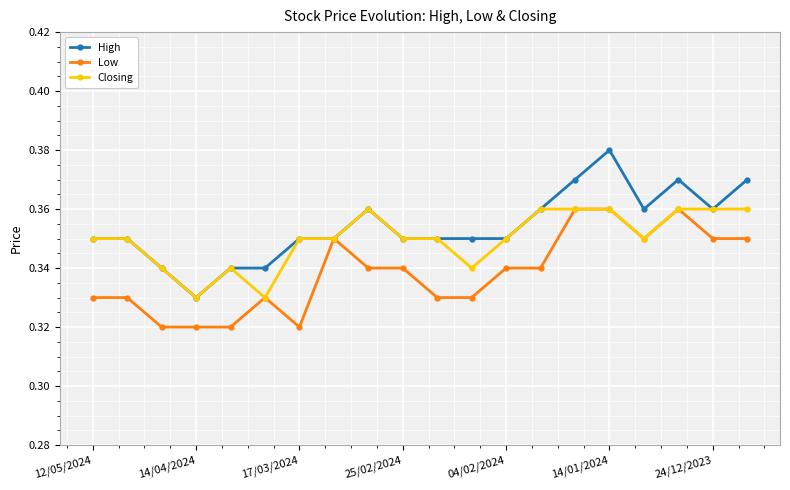

How many Low values are between 0 and 1?

20